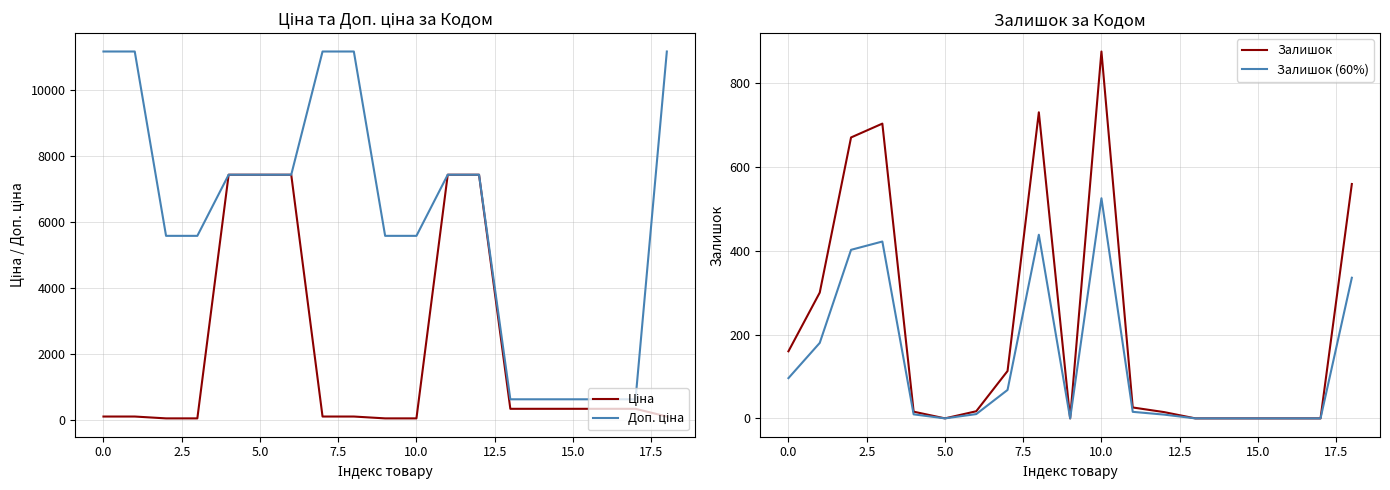

How many interior local peaks does the Залишок (60%) series have?

3